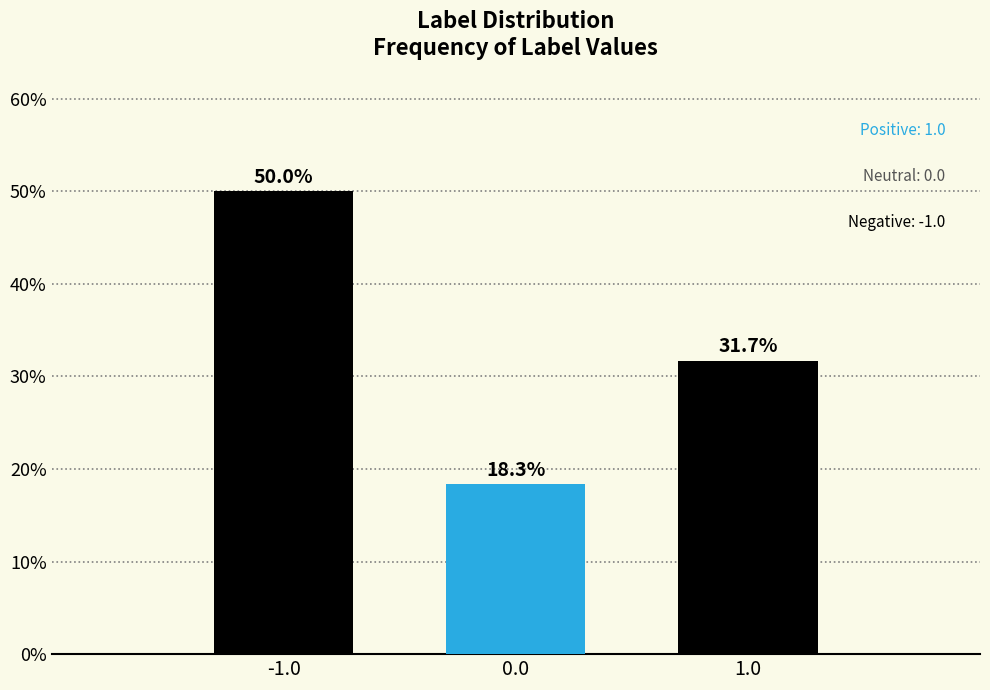

Reading left to right, transcribe all the data shown in this chart.

50.0	18.3	31.7